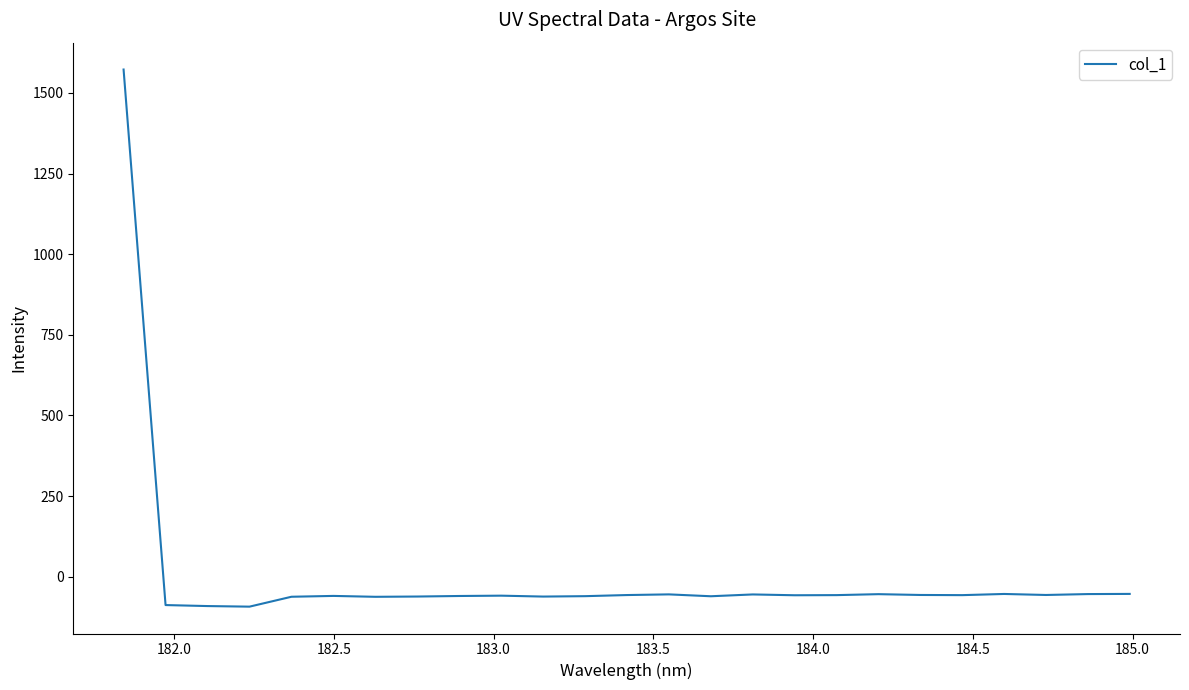

What is the greatest value displayed?

1572.7